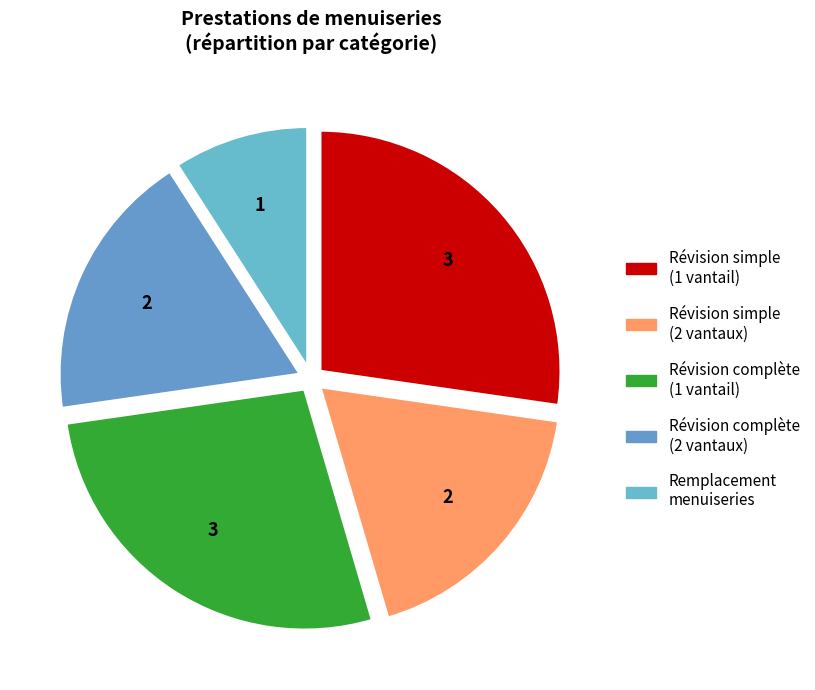

How many segments does this pie chart have?

5